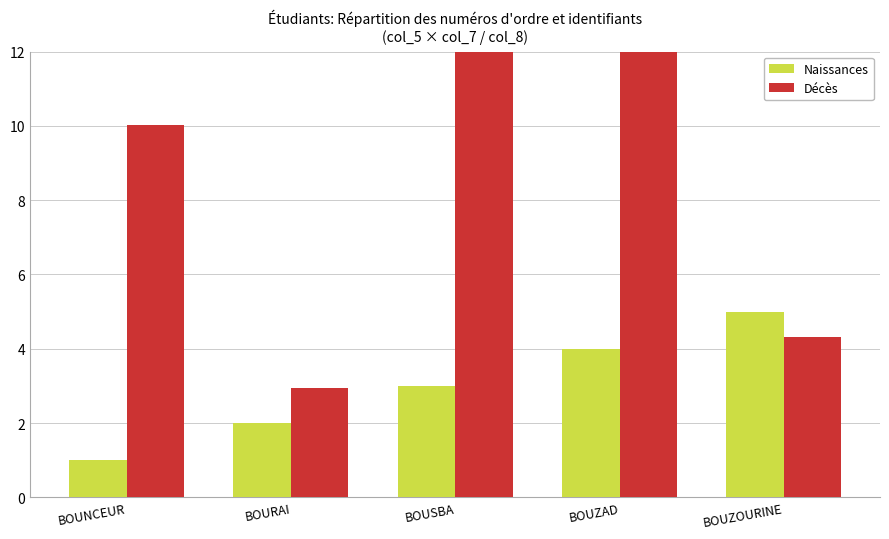

What is the minimum value for Décès?

2.9